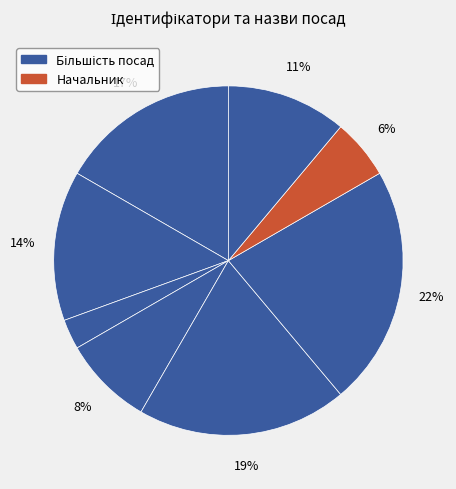

Does any single category account for the majority?

No